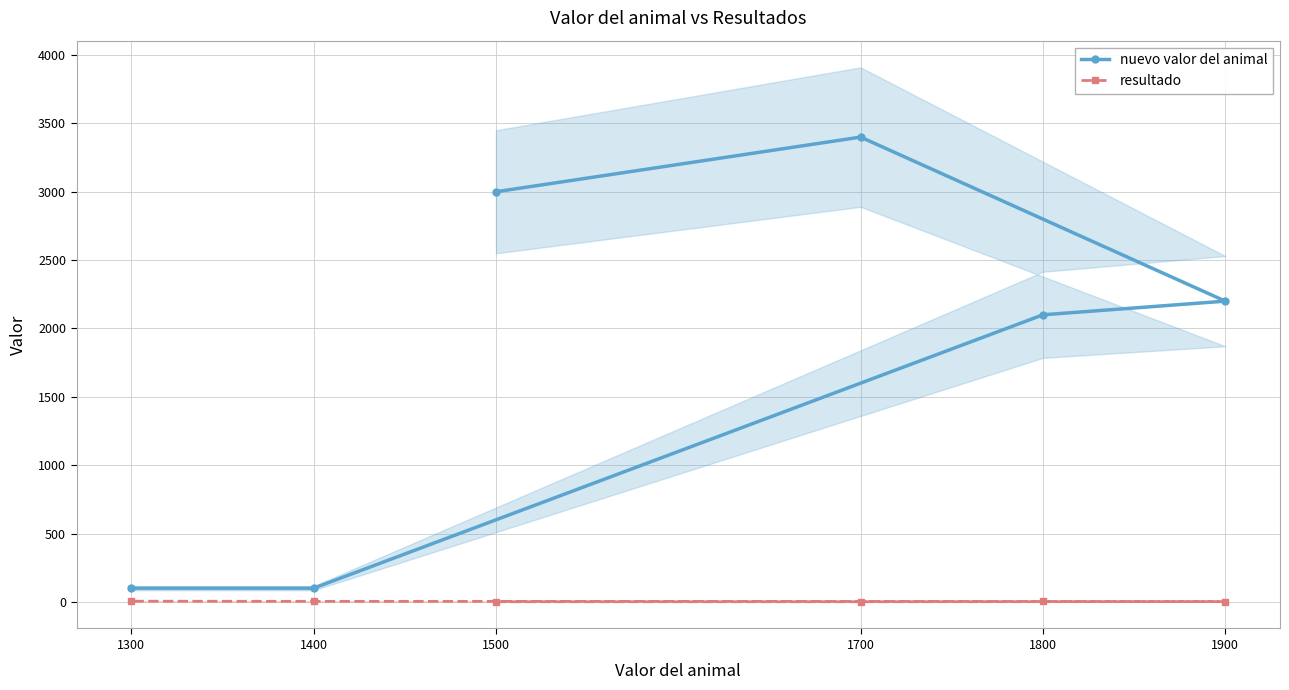

True or false: nuevo valor del animal and resultado intersect in this chart.

False